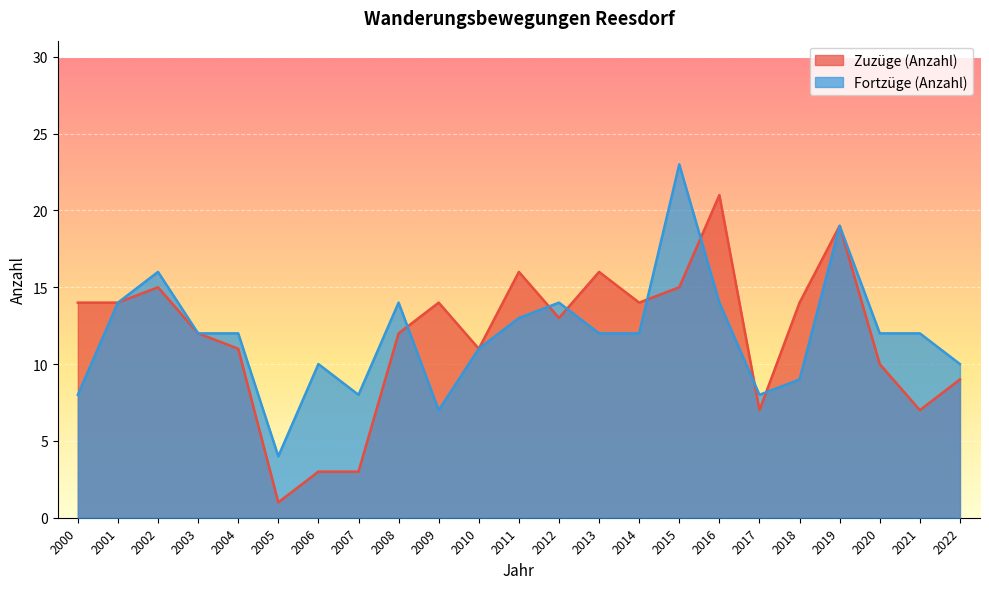

True or false: Fortzüge (Anzahl) has more than 1 interior local peaks.

True